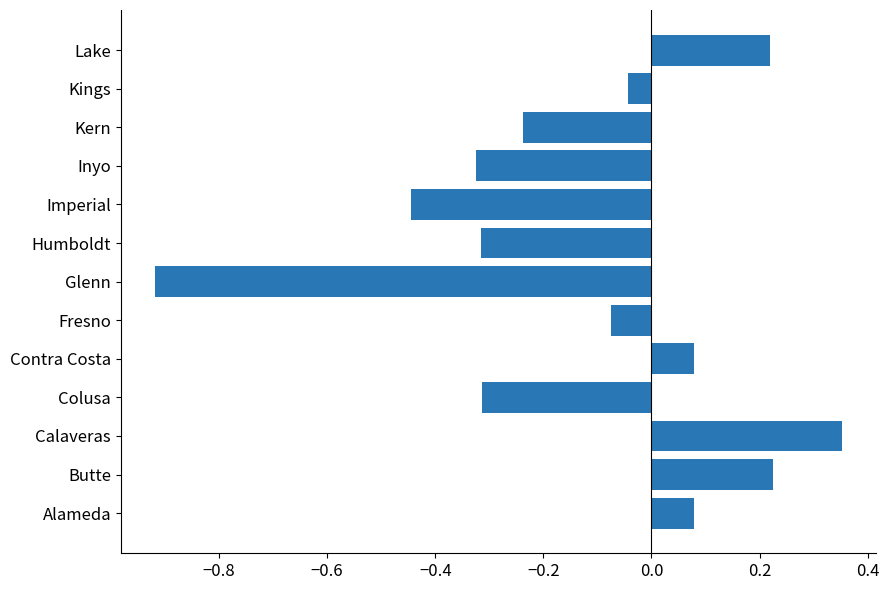

The value at Humboldt is -0.6. True or false?

False